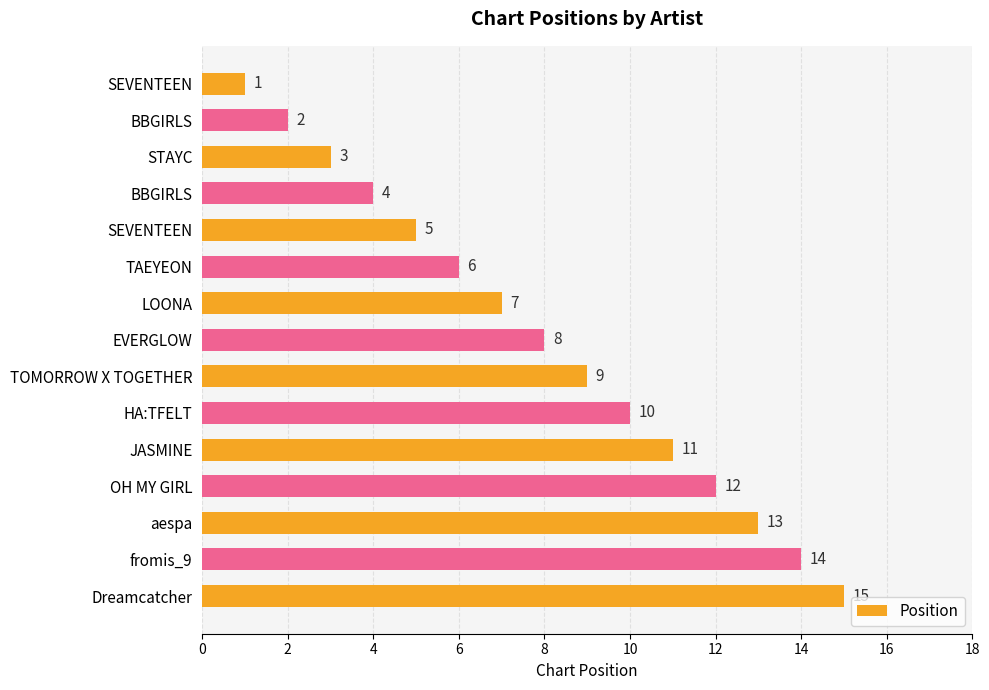

How many bars are there in total?

15